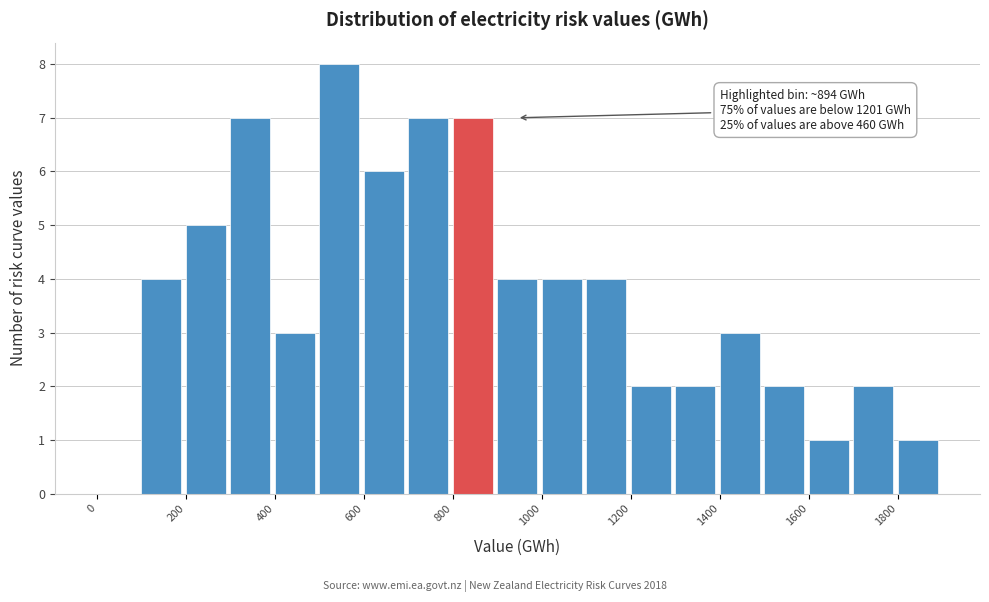

Over which range of the x-axis is the bar tallest?

500 to 600